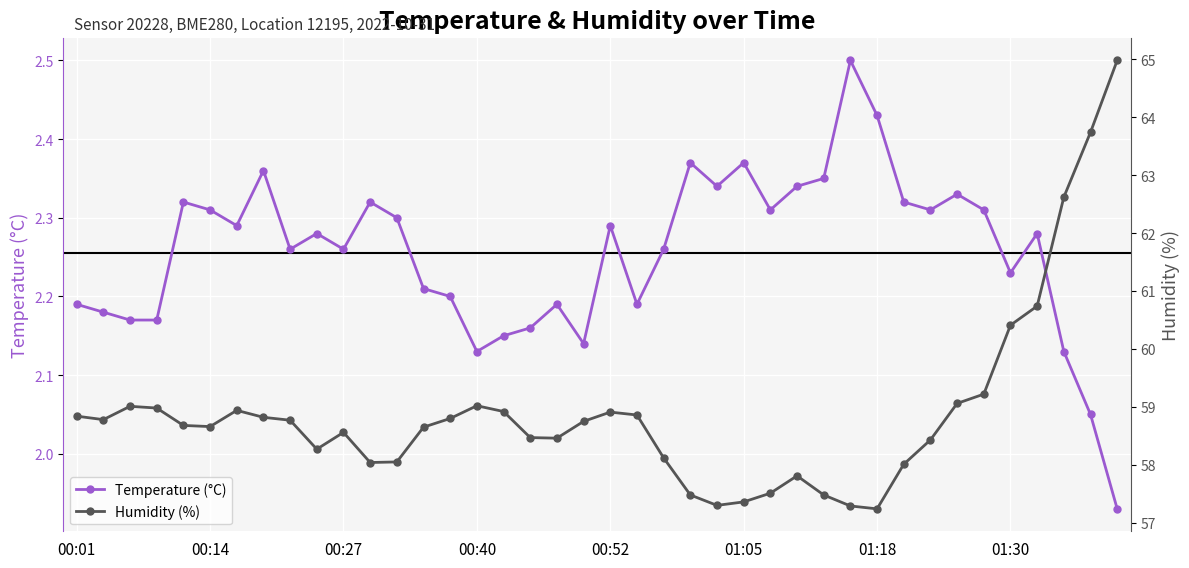

What is the average value of the Temperature (°C) series?

2.3